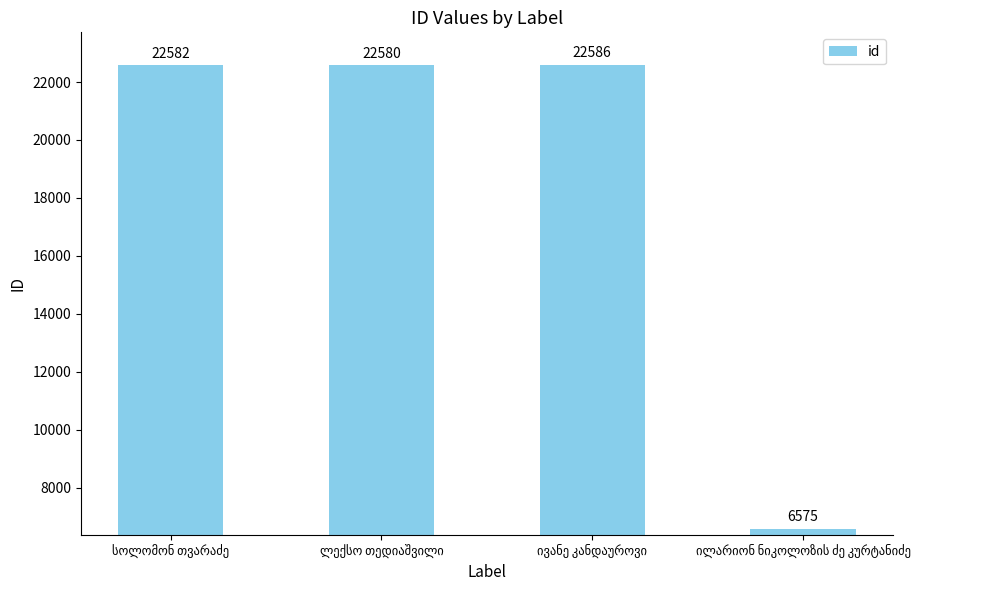

How many values are below 22582?

2